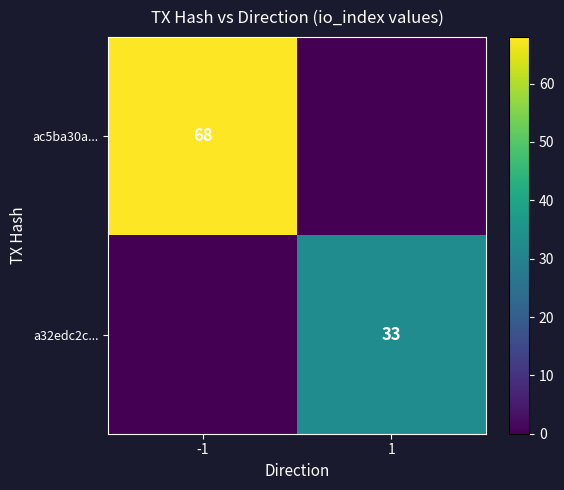

Where is a32edc2c... nearest to the value 16?

-1